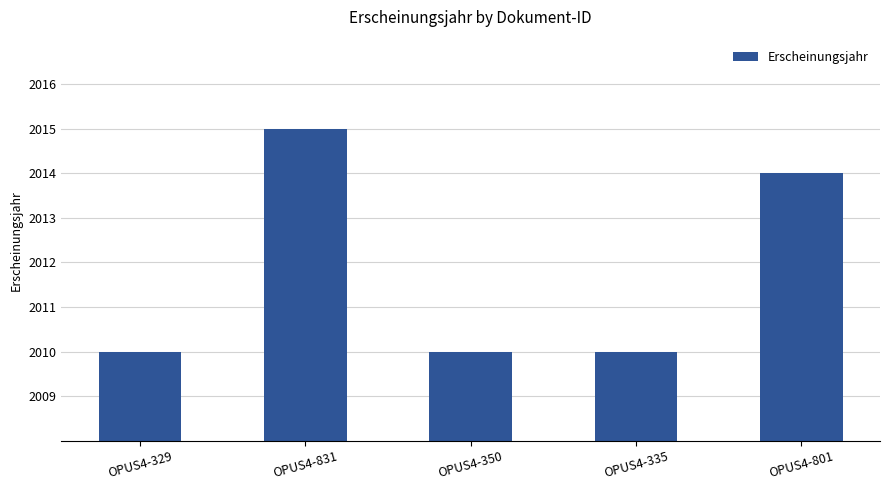

What is the maximum value shown in the chart?

2015